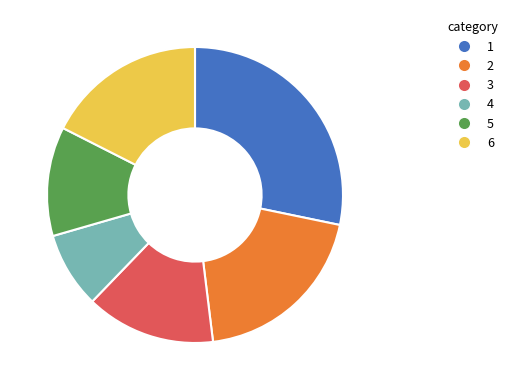

What is the smallest slice in the pie chart?

4